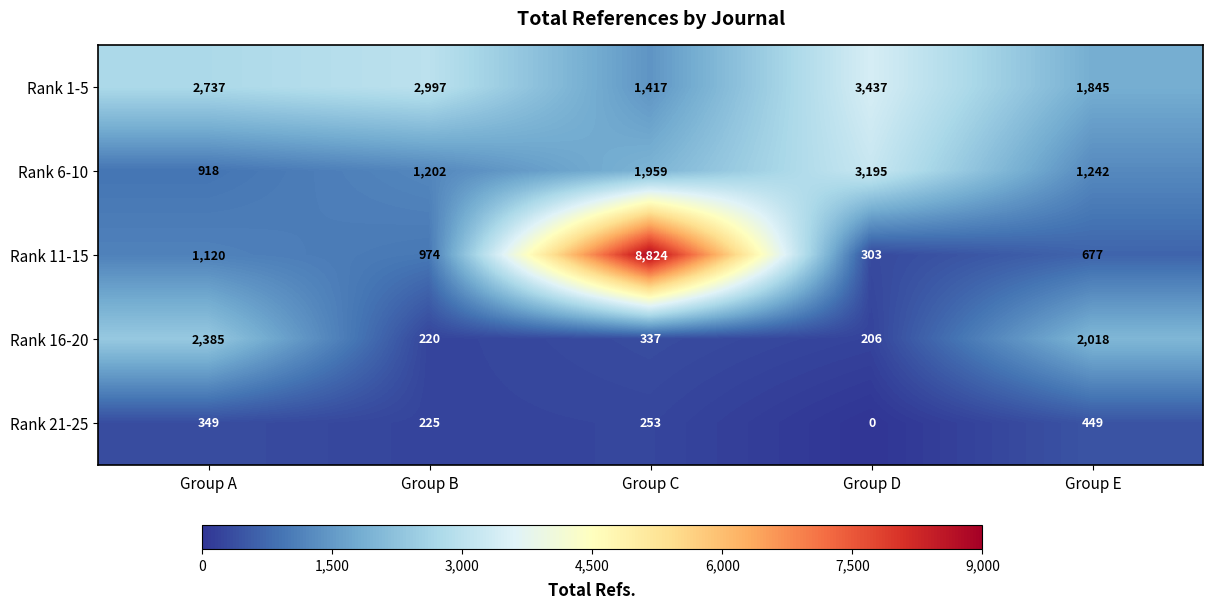

How many data points does each series have?

5